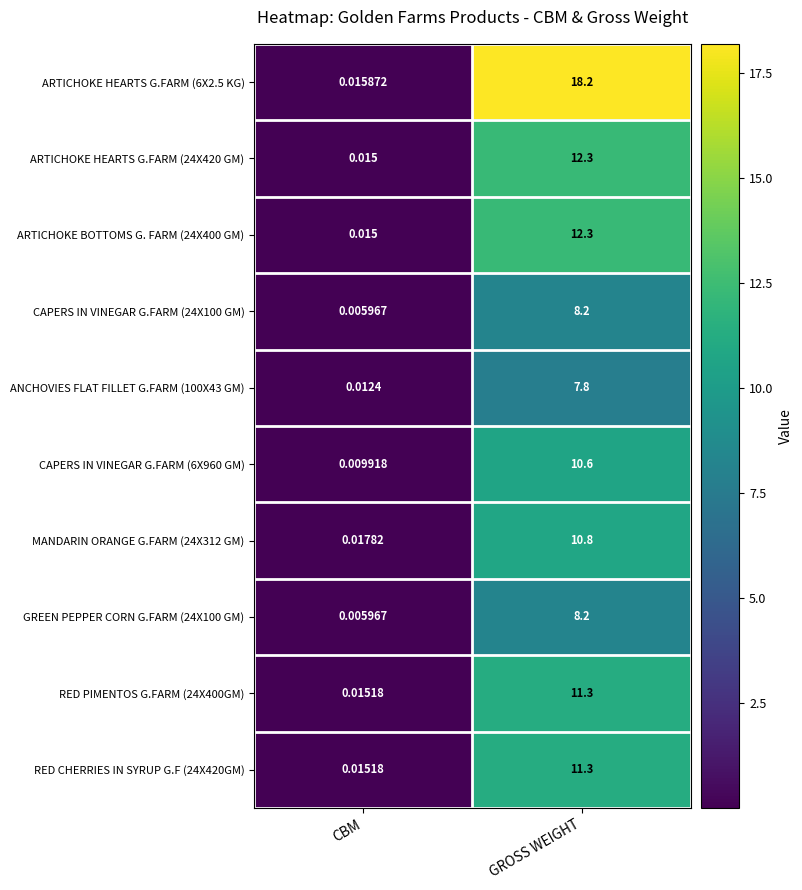

At which category does the chart reach its peak across all series?

GROSS WEIGHT